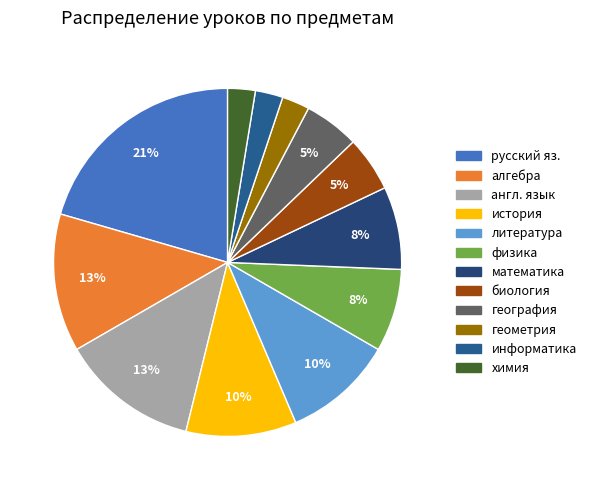

Is физика the majority of the pie?

No